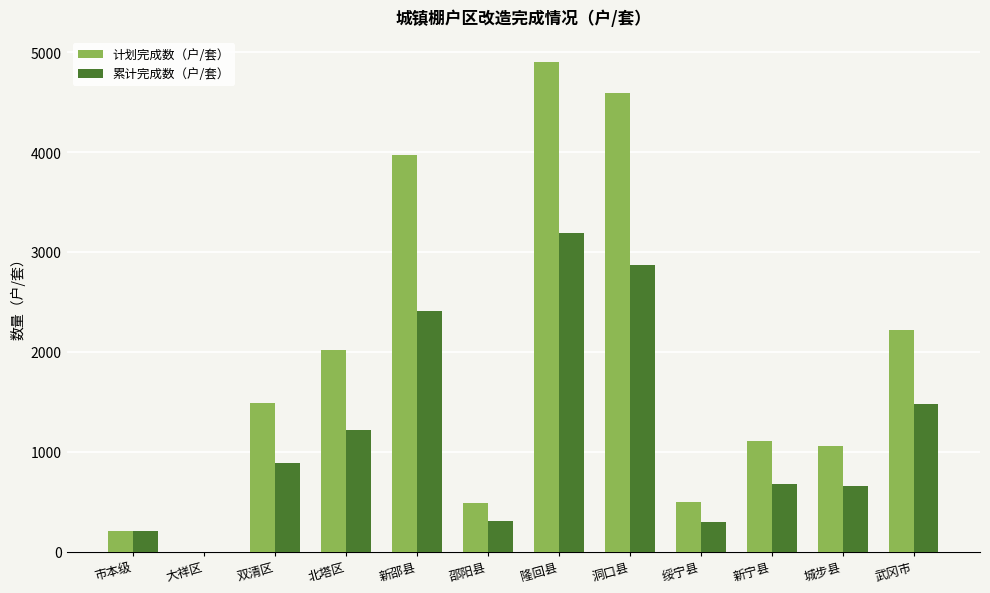

At which category is the sum across all series the highest?

隆回县